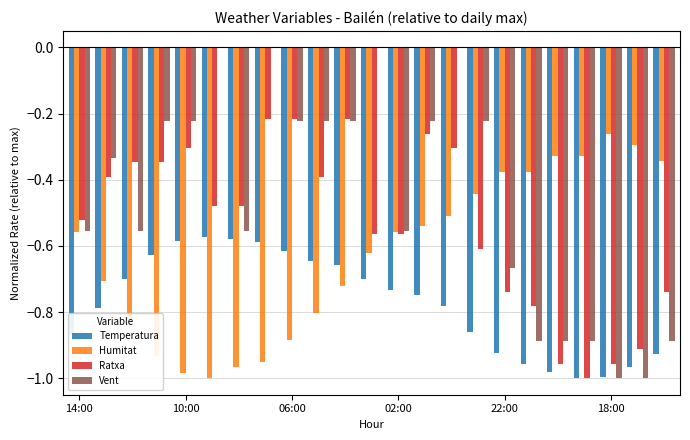

What is the sum of all Humitat values?

-14.3